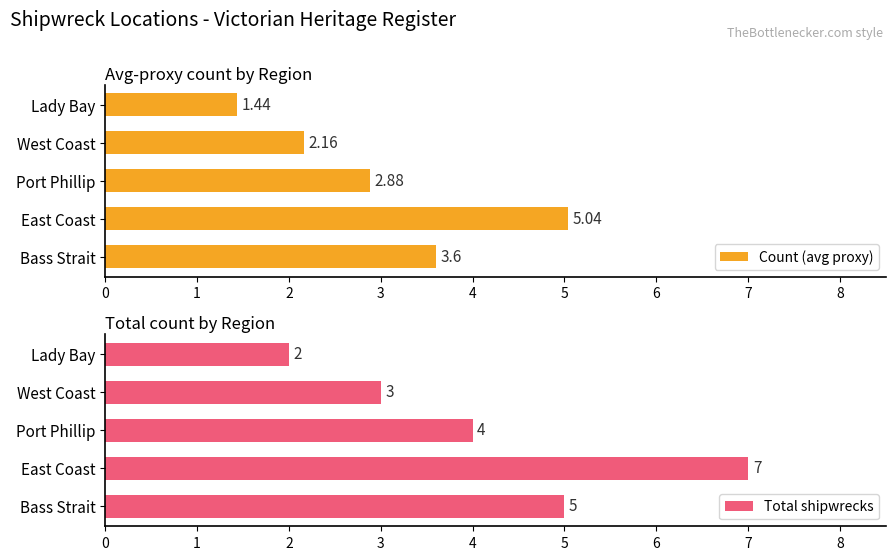

How many Total shipwrecks values are between 3 and 5?

3